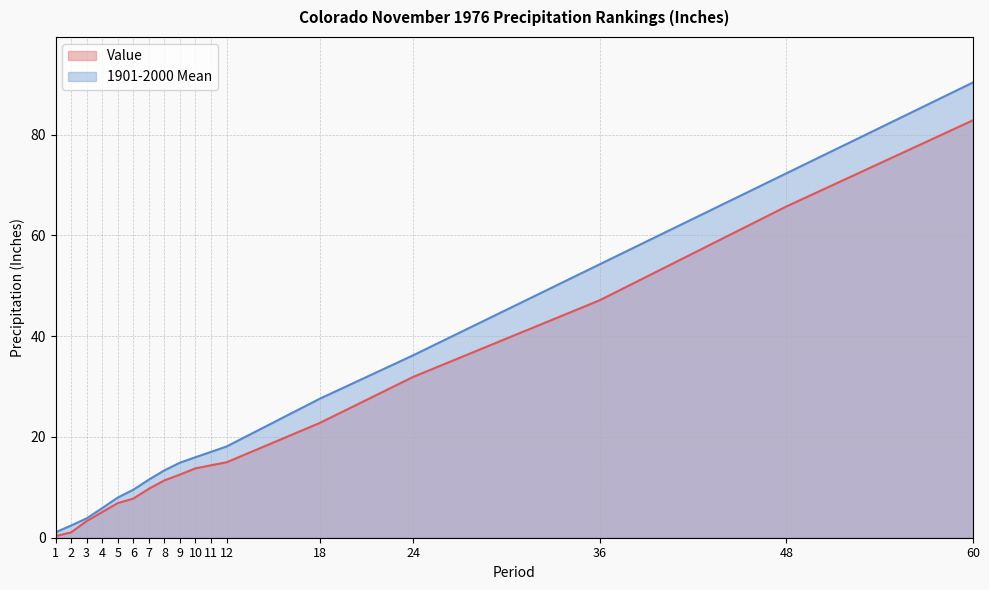

The 1901-2000 Mean series shows 9.0 at 12. True or false?

False